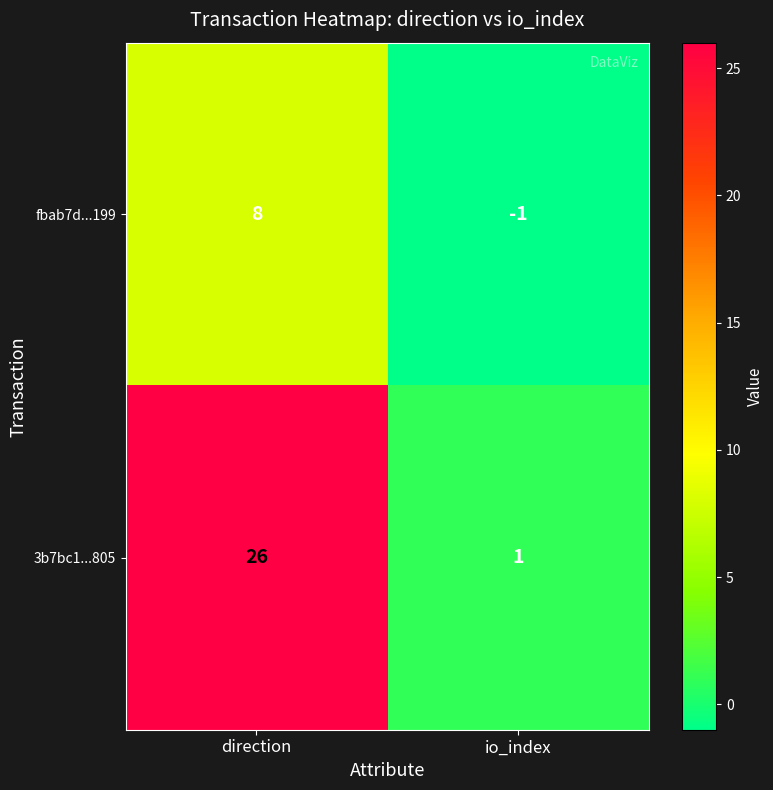

List the series in order of their peak value, highest first.

3b7bc1...805, fbab7d...199